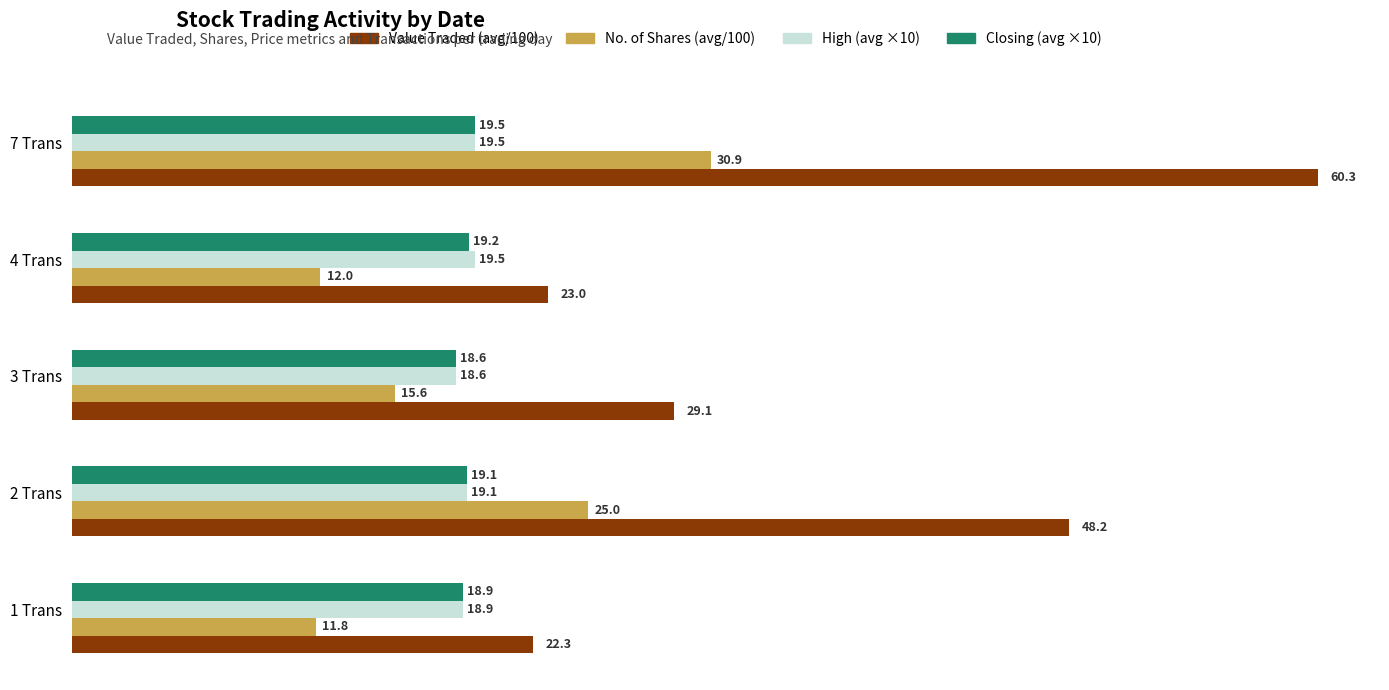

At which category is the sum across all series the highest?

7 Trans